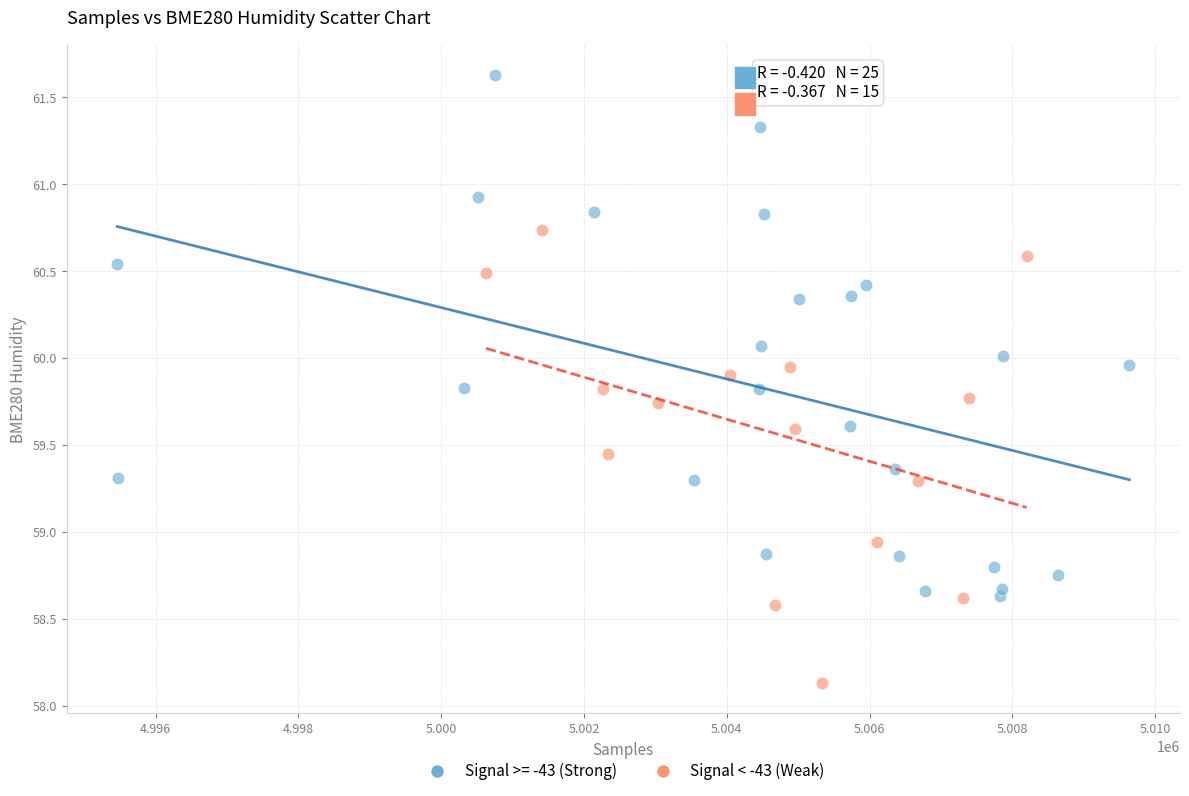

Which series has the widest spread of Y values?

Signal >= -43 (Strong)